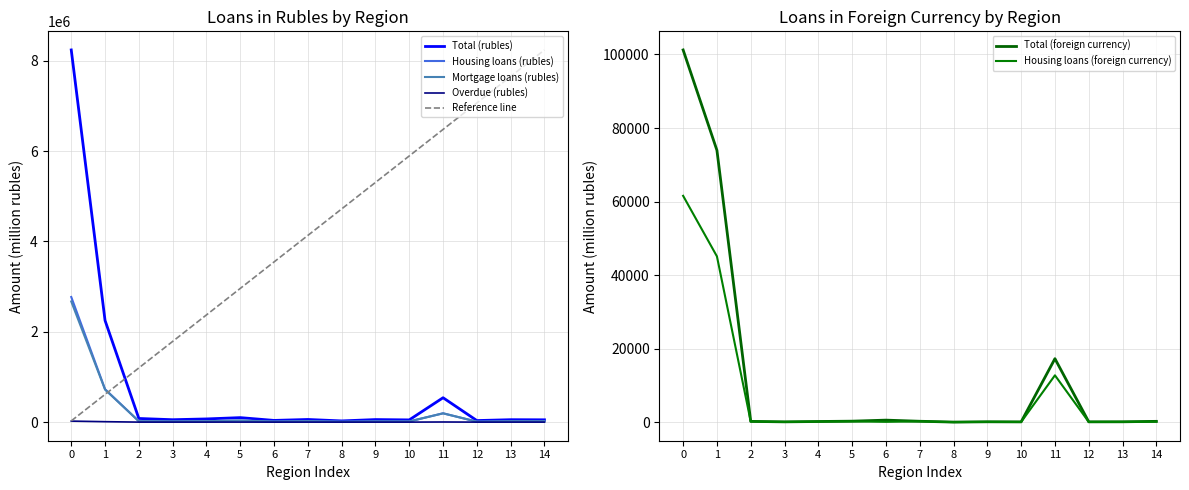

True or false: Total (foreign currency) and Mortgage loans (rubles) intersect in this chart.

False